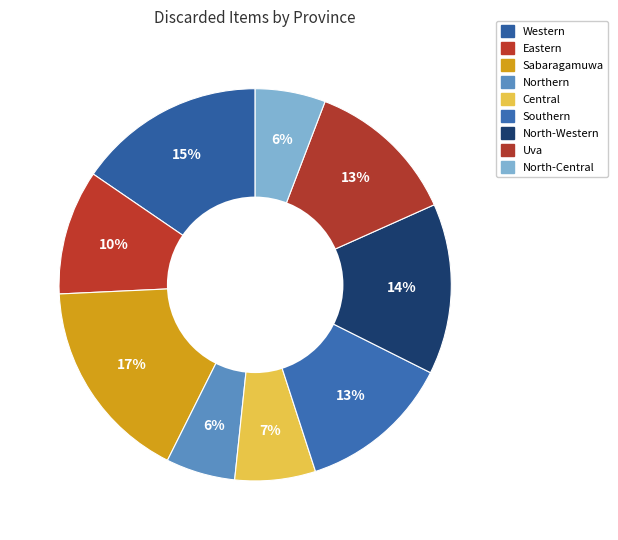

Which slice is the smallest?

Northern